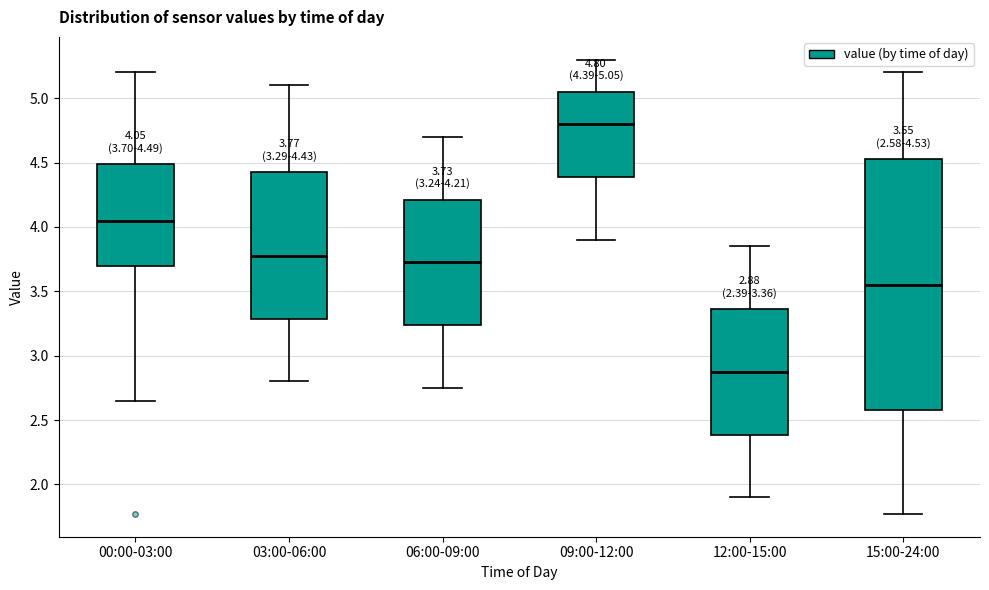

Which box is the tallest, from its lower edge to its upper edge?

15:00-24:00